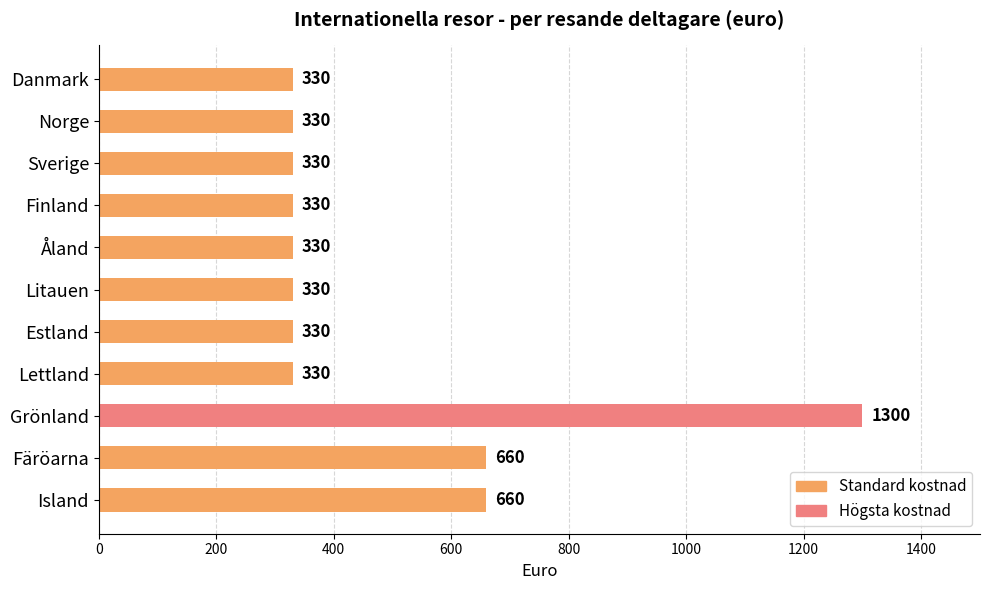

What is the greatest value displayed?

1300